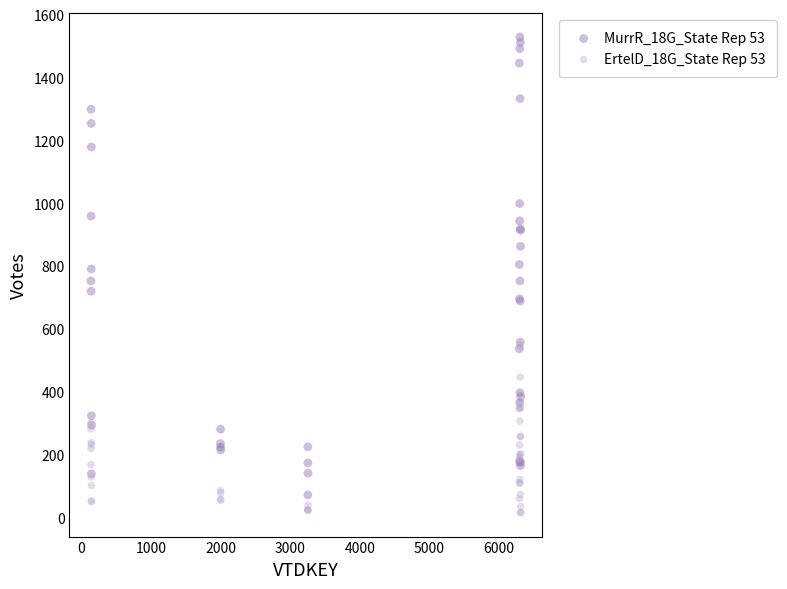

What are all the series names shown in the legend?

MurrR_18G_State Rep 53, ErtelD_18G_State Rep 53